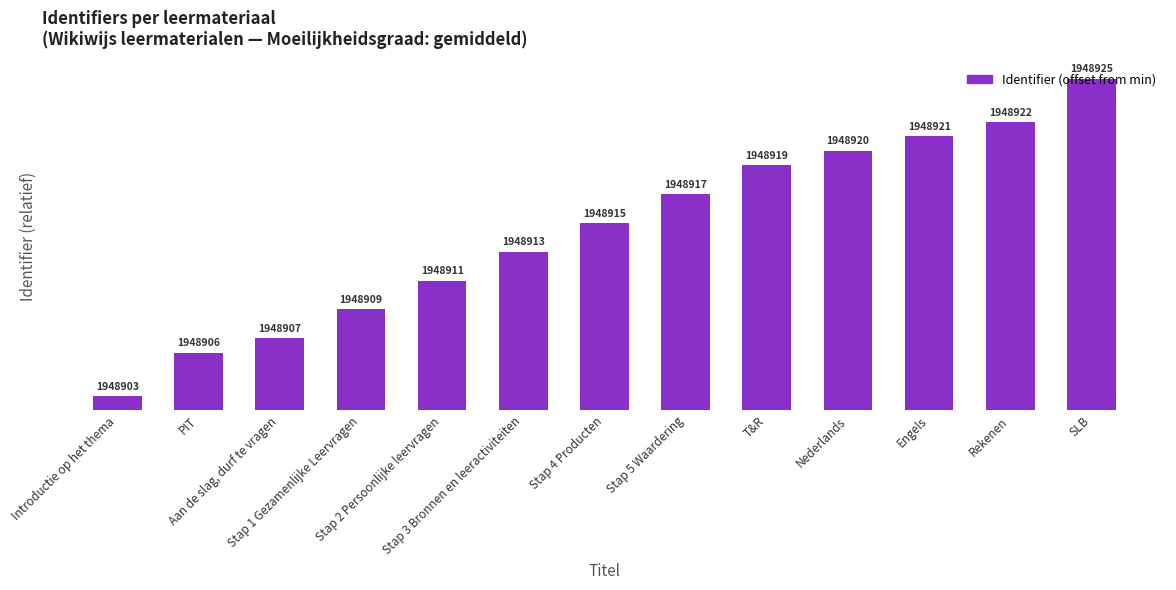

Reading left to right, transcribe all the data shown in this chart.

1	4	5	7	9	11	13	15	17	18	19	20	23